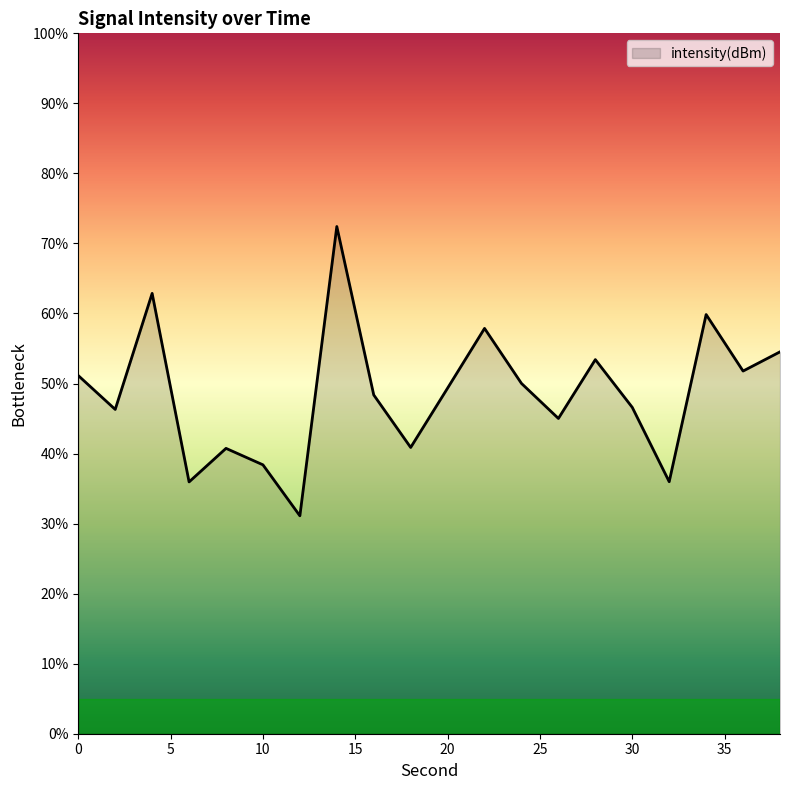

What is the difference between the maximum and minimum values?

41.3